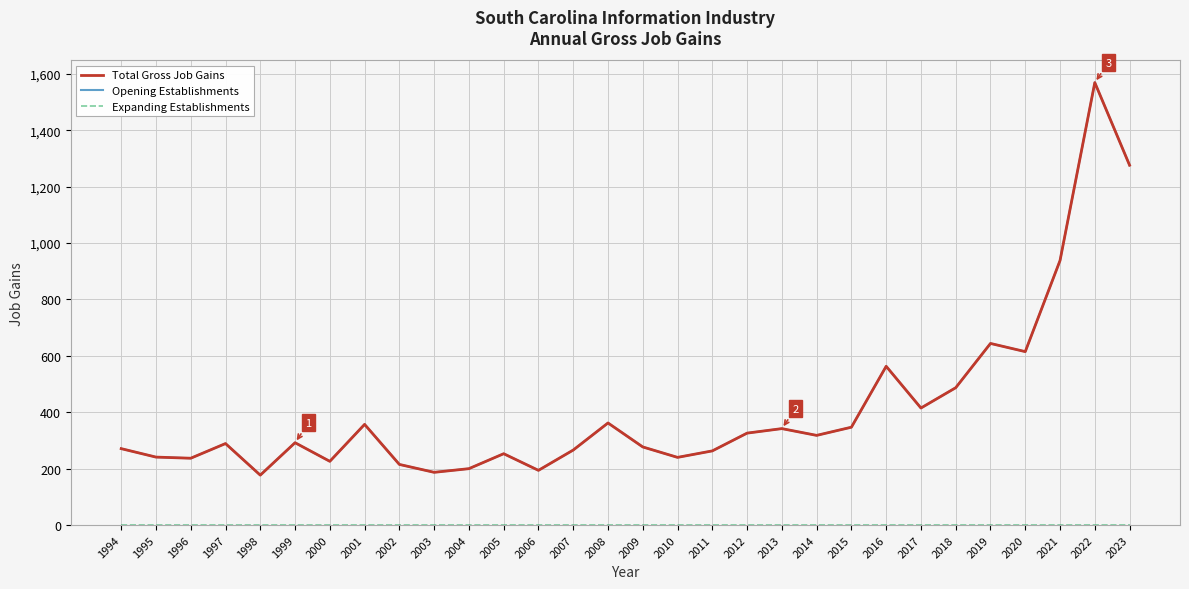

At 1998, list the series in order from largest to smallest.

Total Gross Job Gains, Opening Establishments, Expanding Establishments